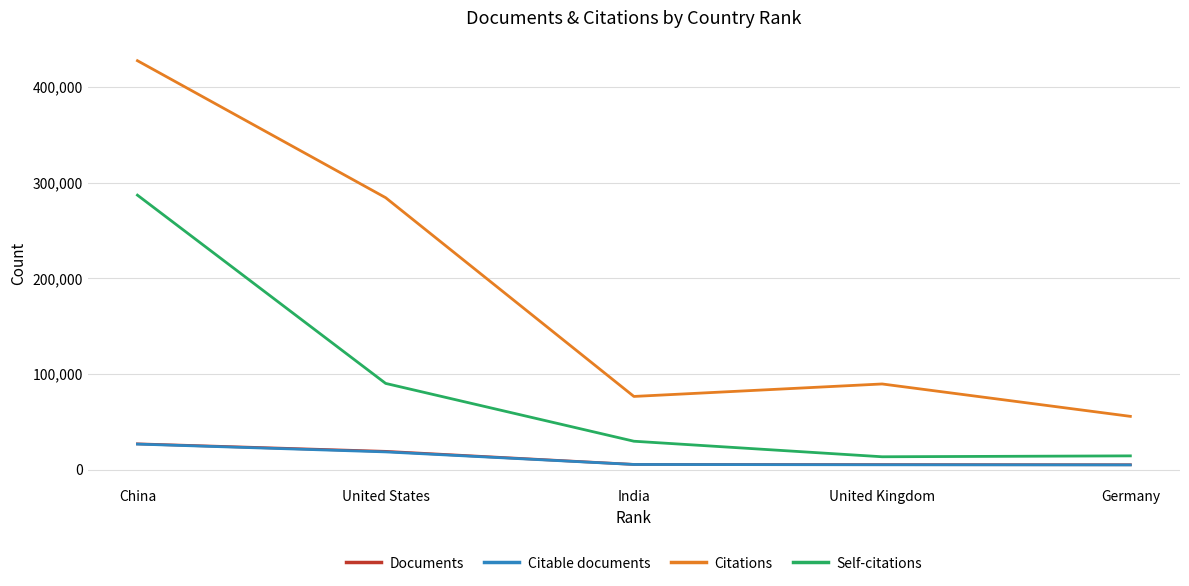

The Self-citations series shows 90114 at United States. True or false?

True